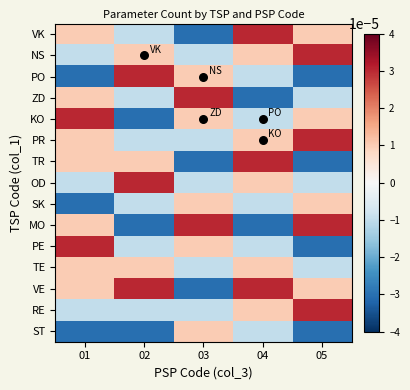

Reading left to right, transcribe all the data shown in this chart.

VK: 01=0.0	02=-0.0	03=-0.0	04=0.0	05=0.0
NS: 01=-0.0	02=0.0	03=-0.0	04=0.0	05=0.0
PO: 01=-0.0	02=0.0	03=0.0	04=-0.0	05=-0.0
ZD: 01=0.0	02=-0.0	03=0.0	04=-0.0	05=-0.0
KO: 01=0.0	02=-0.0	03=0.0	04=-0.0	05=0.0
PR: 01=0.0	02=-0.0	03=-0.0	04=0.0	05=0.0
TR: 01=0.0	02=0.0	03=-0.0	04=0.0	05=-0.0
OD: 01=-0.0	02=0.0	03=-0.0	04=0.0	05=-0.0
SK: 01=-0.0	02=-0.0	03=0.0	04=-0.0	05=0.0
MO: 01=0.0	02=-0.0	03=0.0	04=-0.0	05=0.0
PE: 01=0.0	02=-0.0	03=0.0	04=-0.0	05=-0.0
TE: 01=0.0	02=0.0	03=-0.0	04=0.0	05=-0.0
VE: 01=0.0	02=0.0	03=-0.0	04=0.0	05=0.0
RE: 01=-0.0	02=-0.0	03=-0.0	04=0.0	05=0.0
ST: 01=-0.0	02=-0.0	03=0.0	04=-0.0	05=-0.0